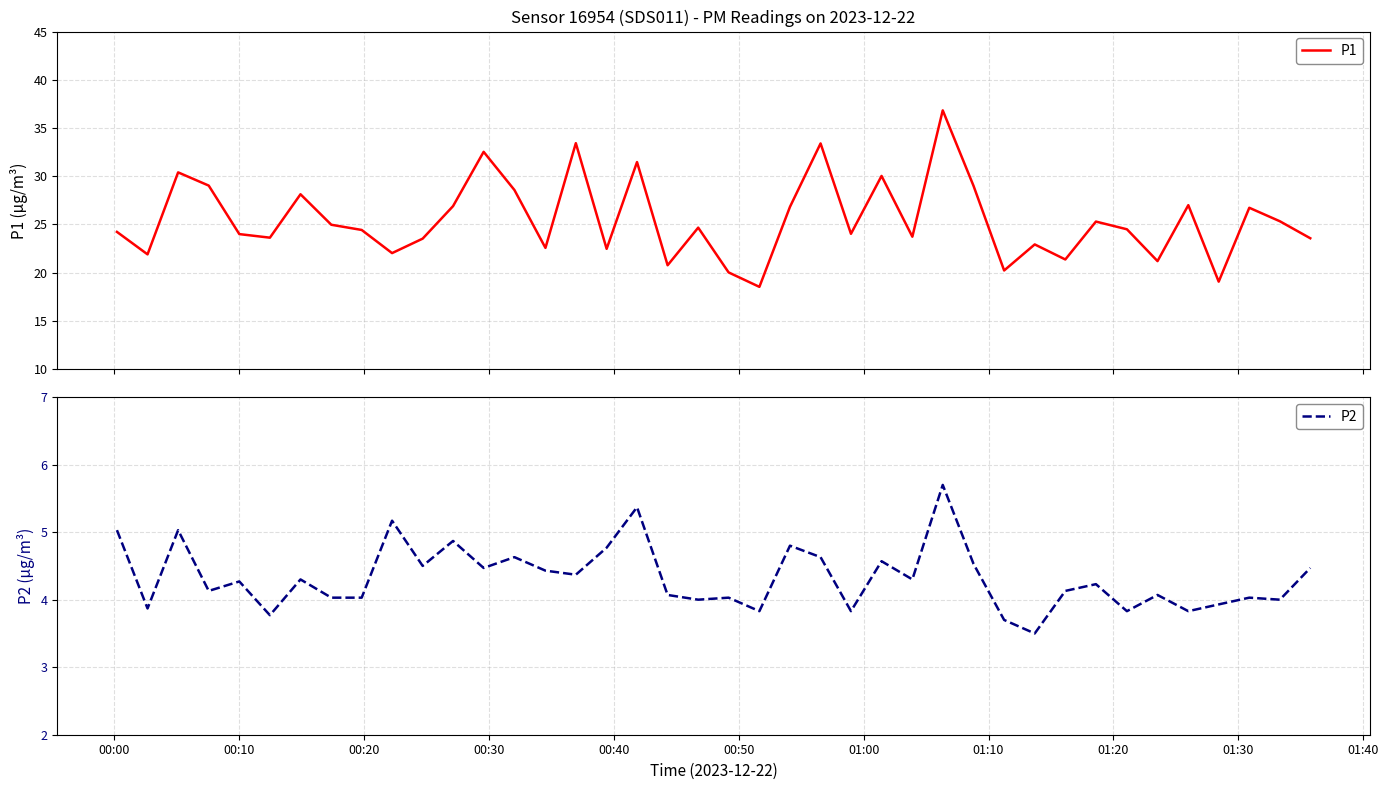

What is the sum of all P2 values?

173.1